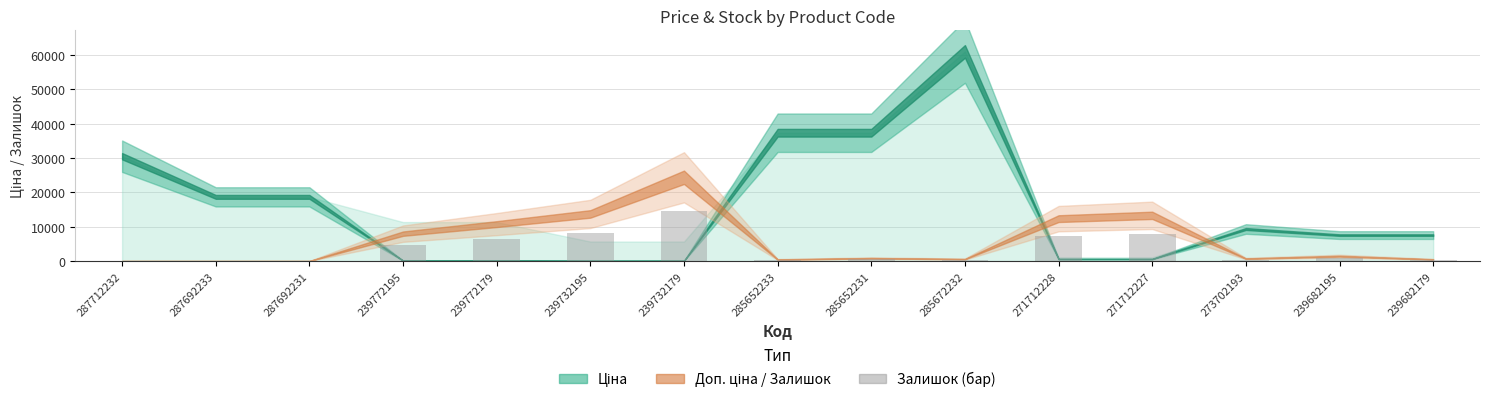

Where does the data first go above 488?

239772195